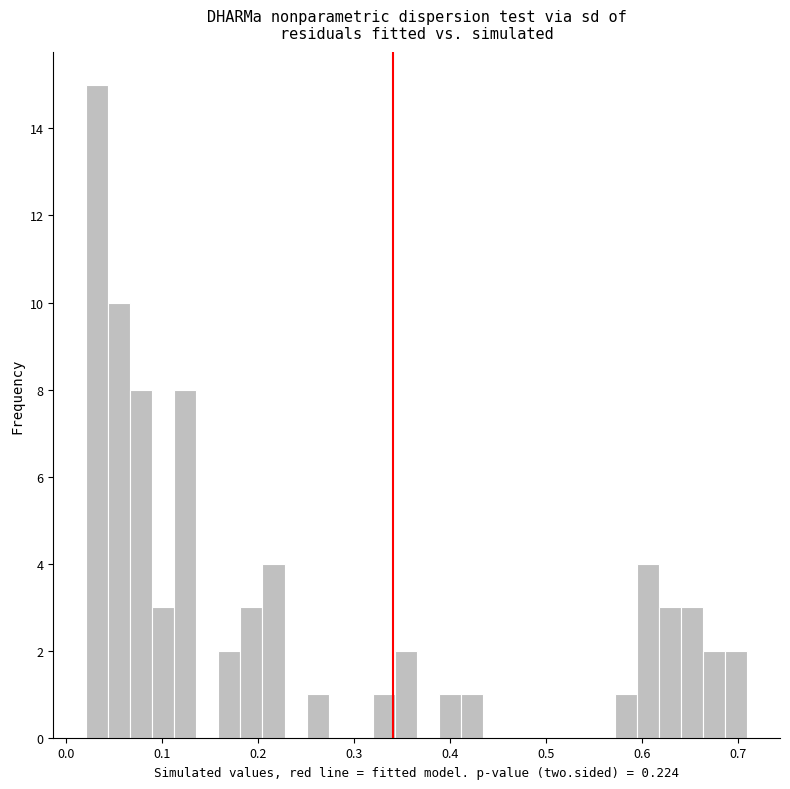

Read against the x-axis, roughly where is the centre of the tallest bar?

0.03